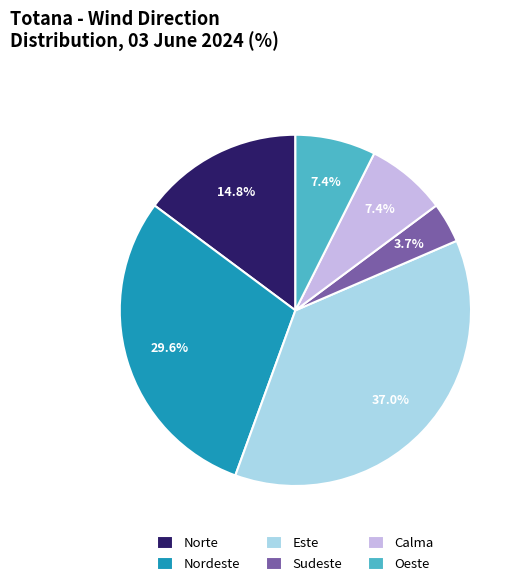

Which slice is the smallest?

Sudeste